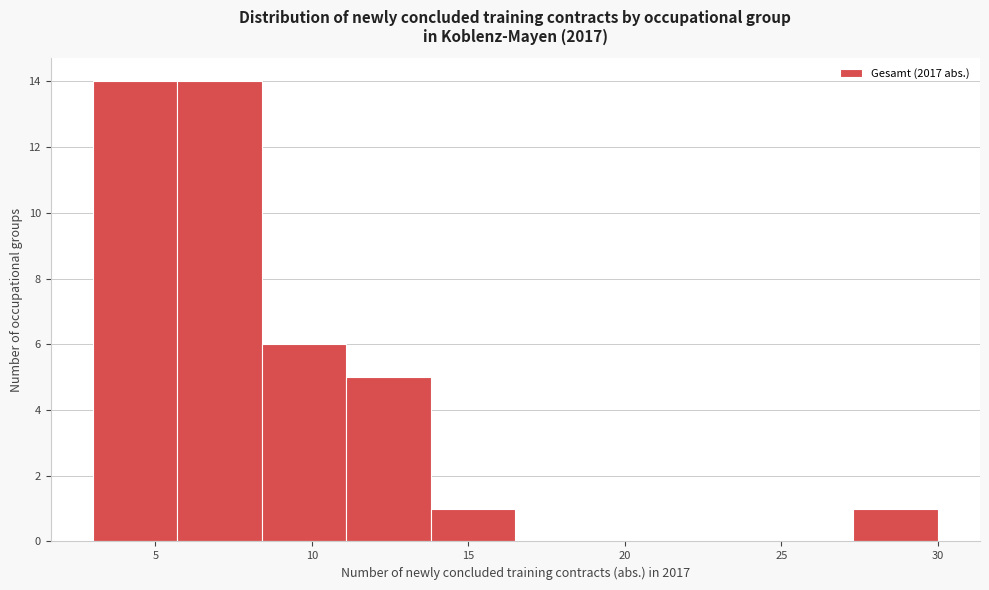

Reading left to right, list every bar in this chart as the range it spans on the x-axis followed by its height. Neither the bar edges nor the heights are printed on the chart, so give them approximately, as read against the axes.

3.0 to 5.7: 14
5.7 to 8.4: 14
8.4 to 11.1: 6
11.1 to 13.8: 5
13.8 to 16.5: 1
16.5 to 19.2: 0
19.2 to 21.9: 0
21.9 to 24.6: 0
24.6 to 27.3: 0
27.3 to 30.0: 1